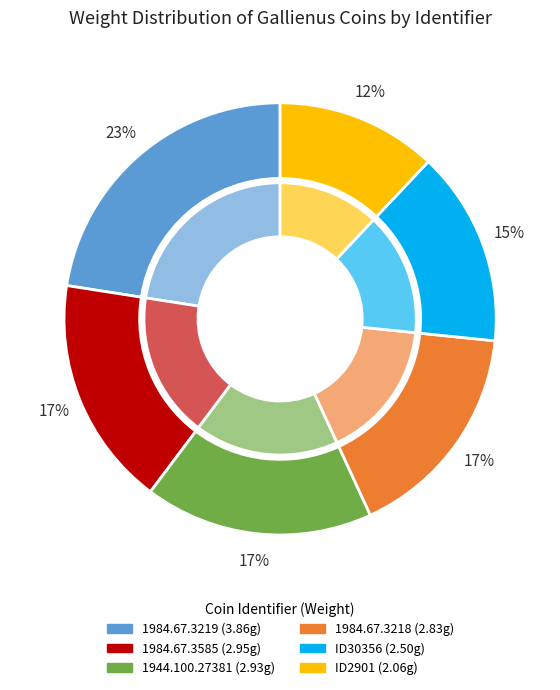

What percentage is the ID30356 slice, to the nearest percent?

15%